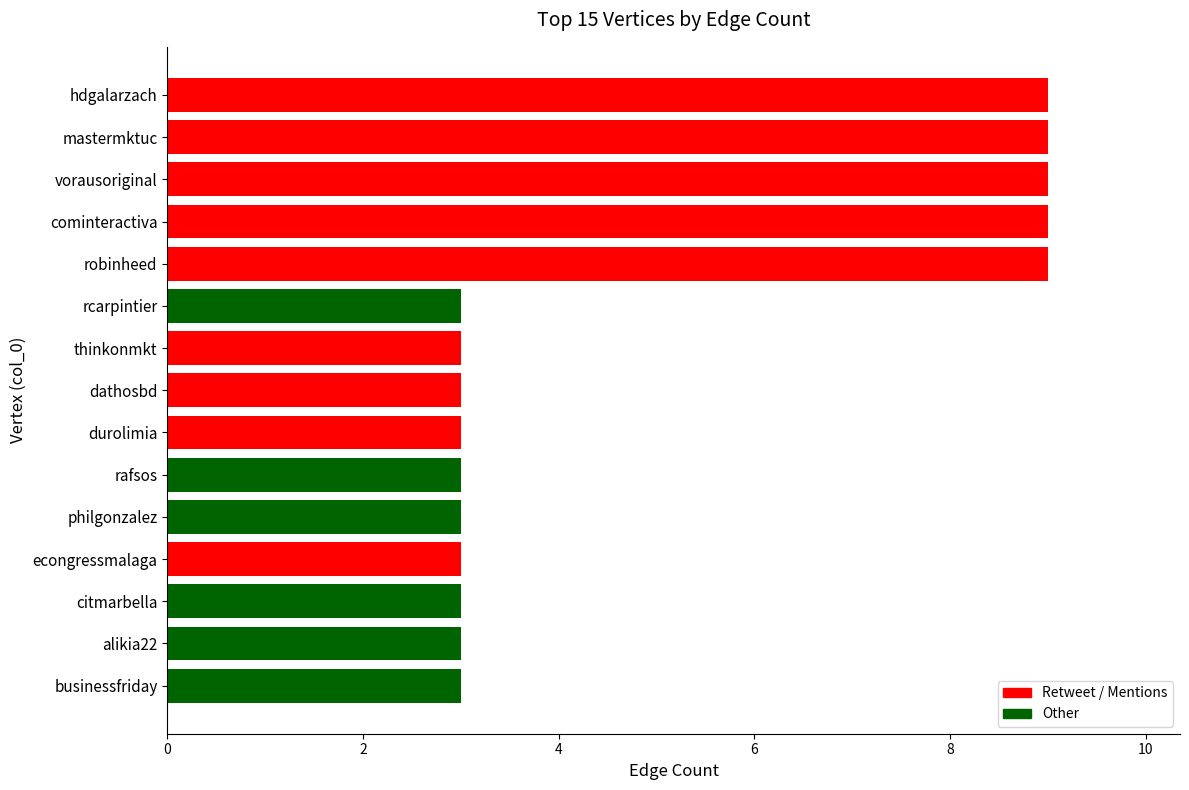

True or false: the data shows 2 at durolimia.

False